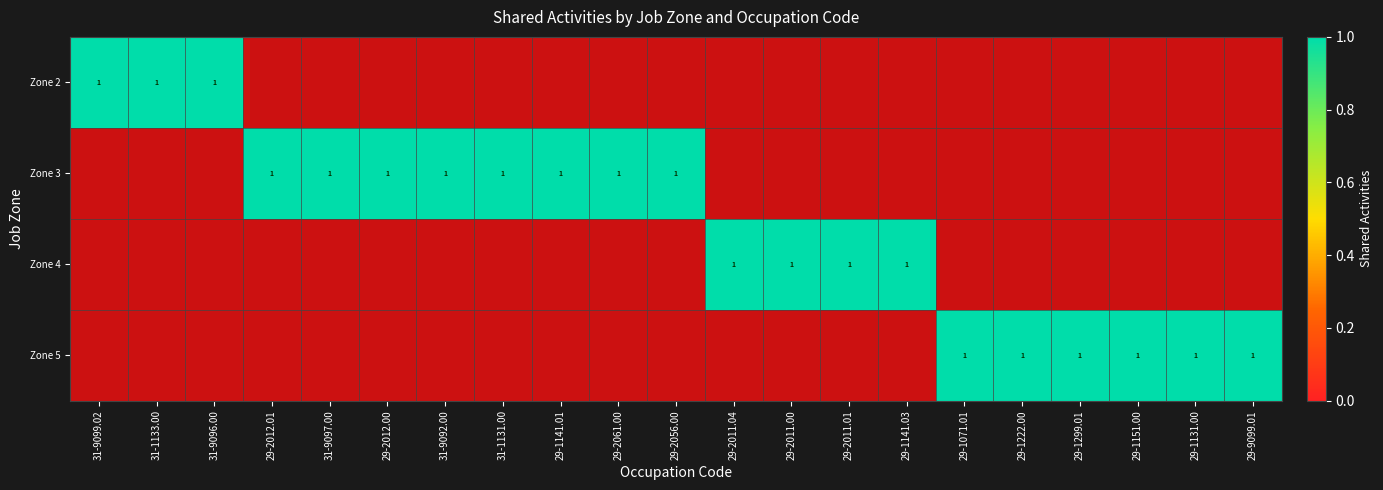

Is it true that 5 equals 0 at 31-9099.02?

True